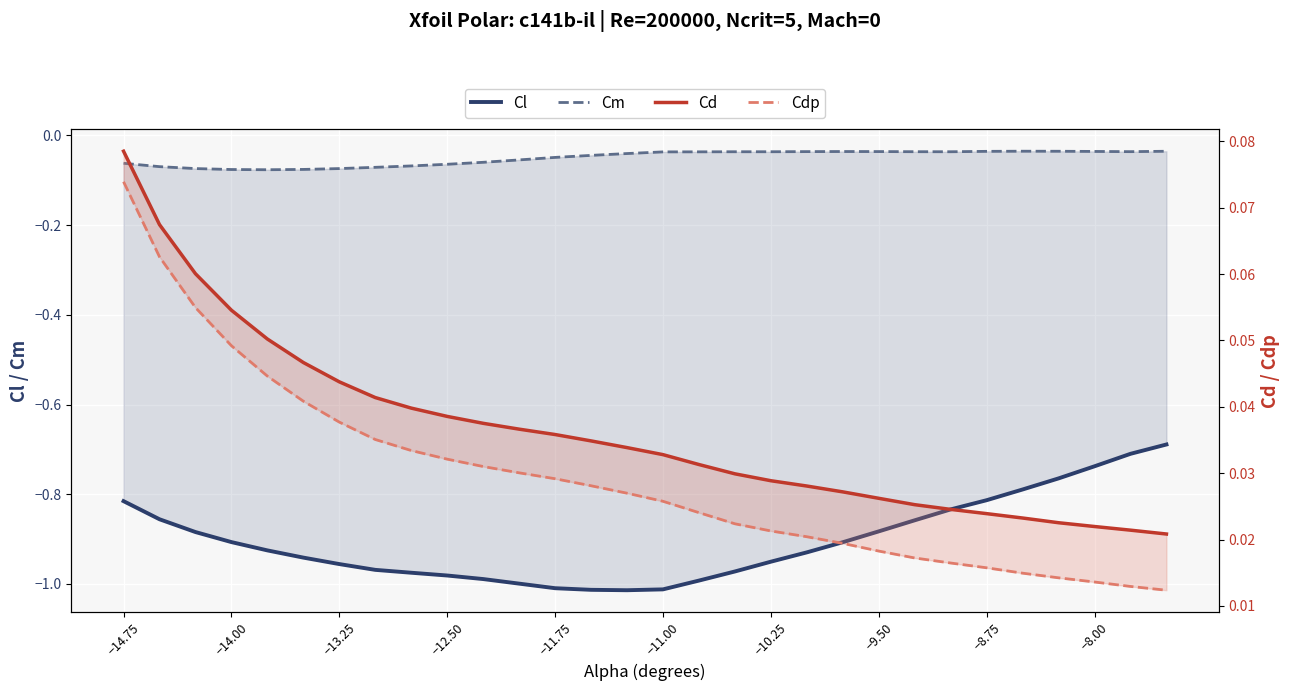

How many series are shown in this chart?

4